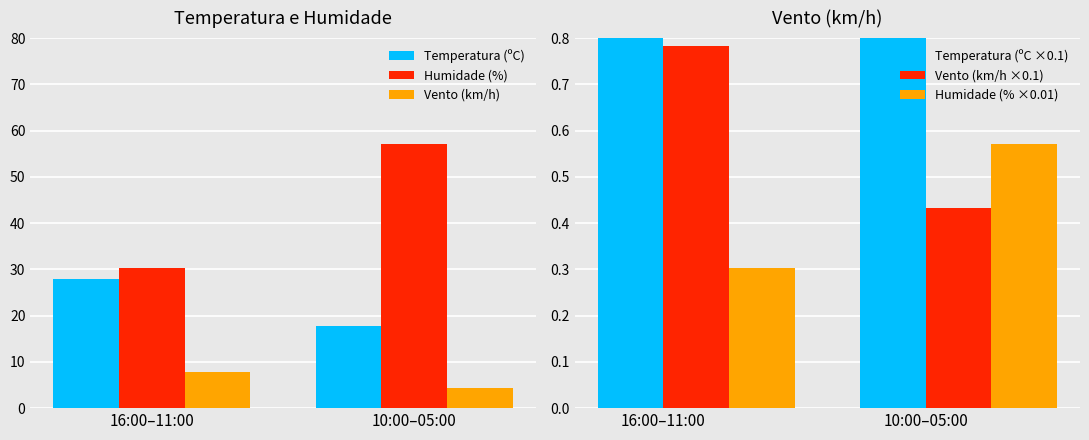

What position from the left is 10:00–05:00?

2